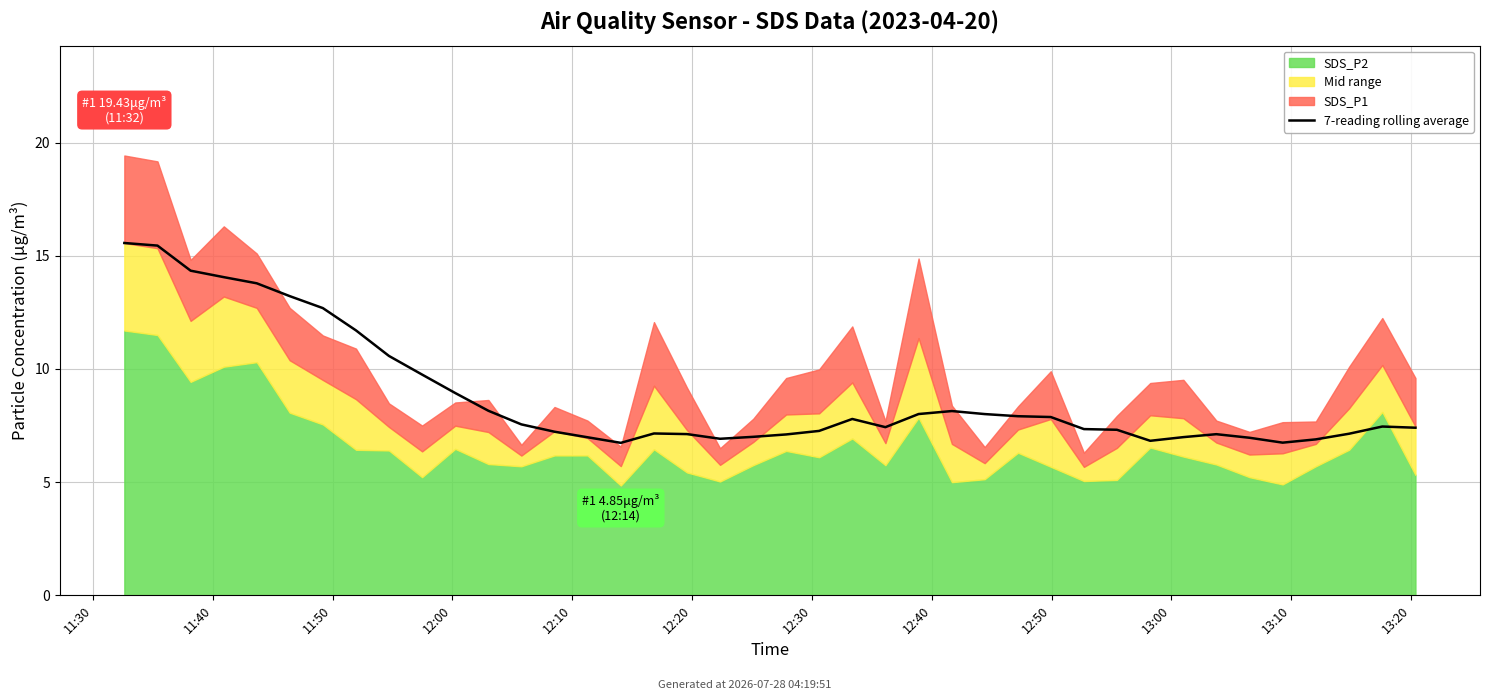

Reading left to right, list all the values displayed in this chart.

15.6	15.4	14.3	14.1	13.8	13.2	12.7	11.7	10.6	9.8	8.9	8.2	7.6	7.2	7.0	6.7	7.2	7.1	6.9	7.0	7.1	7.3	7.8	7.4	8.0	8.1	8.0	7.9	7.9	7.3	7.3	6.8	7.0	7.1	7.0	6.7	6.9	7.1	7.5	7.4